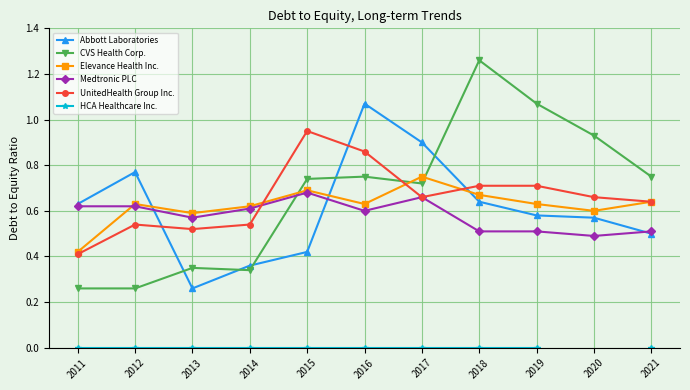

What are all the series names shown in the legend?

Abbott Laboratories, CVS Health Corp., Elevance Health Inc., Medtronic PLC, UnitedHealth Group Inc., HCA Healthcare Inc.